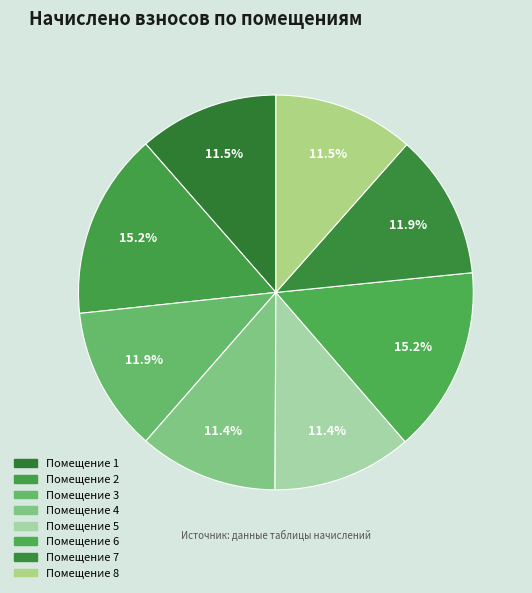

How many segments does this pie chart have?

8